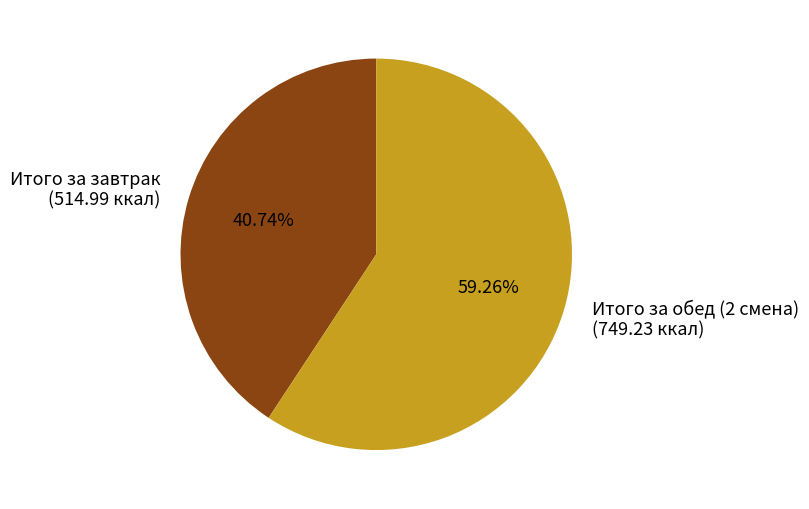

Which slice represents more than half of the pie?

Итого за обед (2 смена)